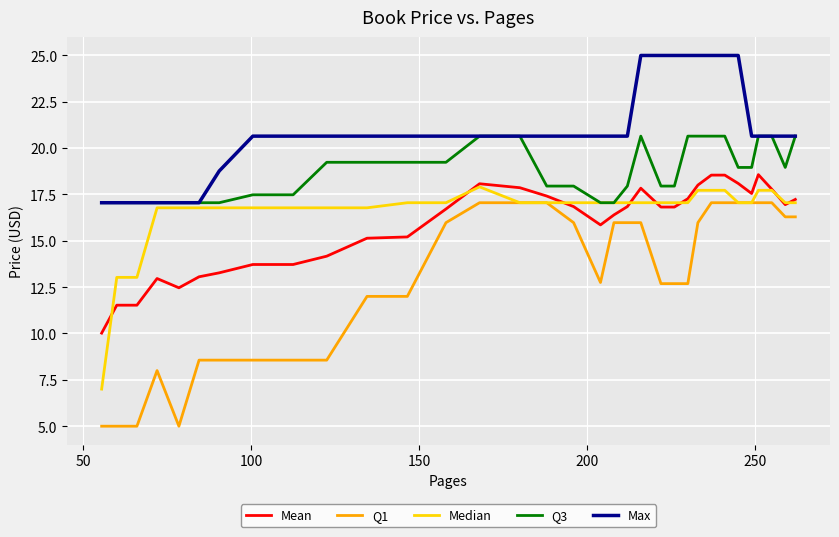

Which series has the widest spread of values?

Q1